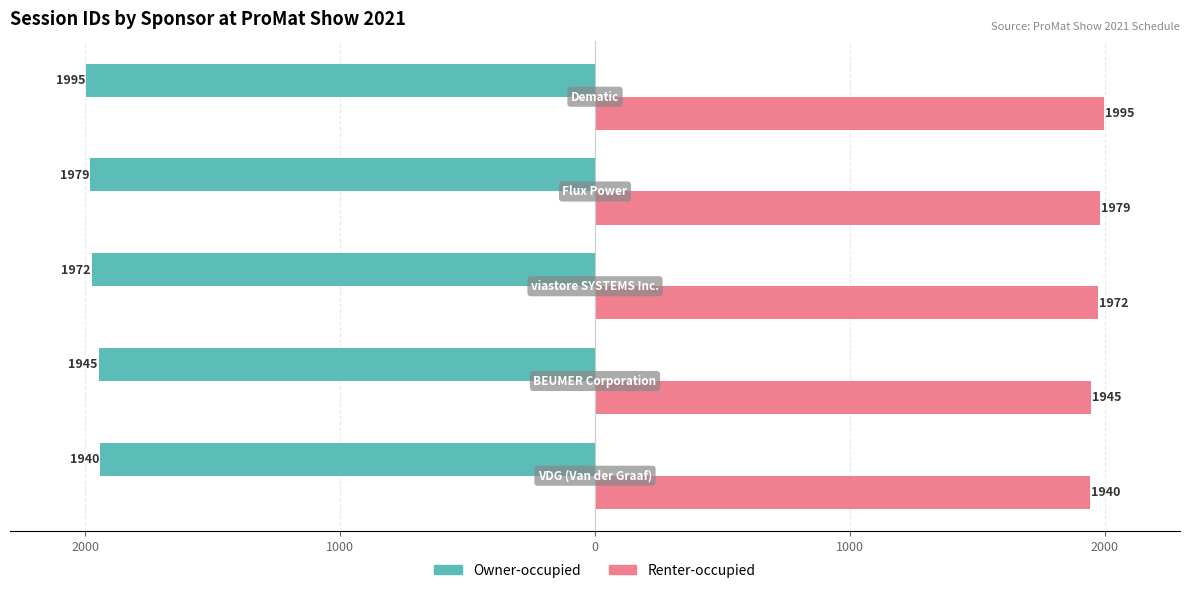

What are all the series names shown in the legend?

Owner-occupied, Renter-occupied